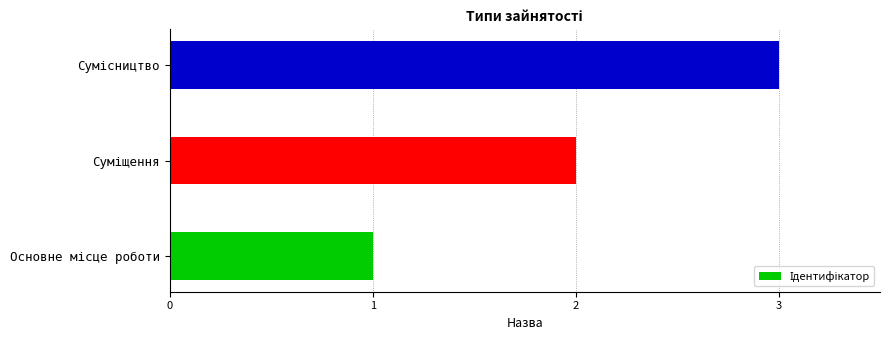

What is the greatest value displayed?

3